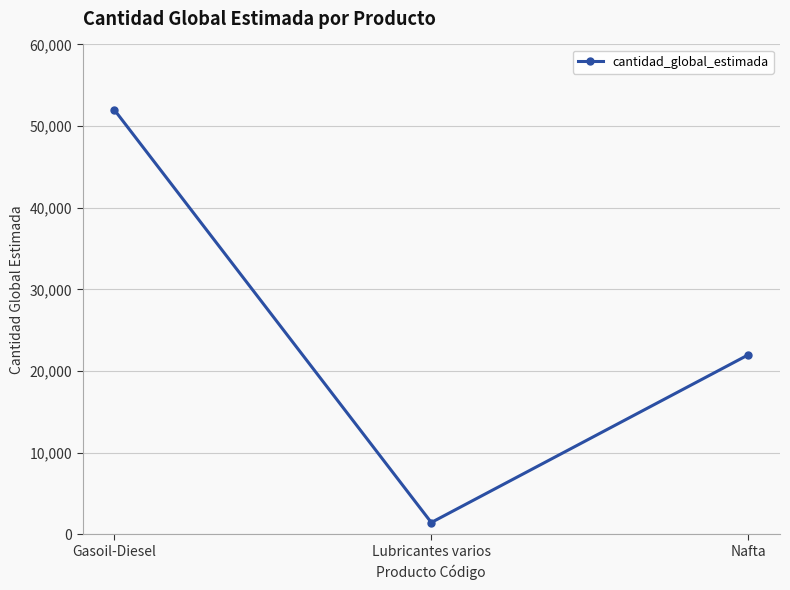

What position from the left is Lubricantes varios?

2